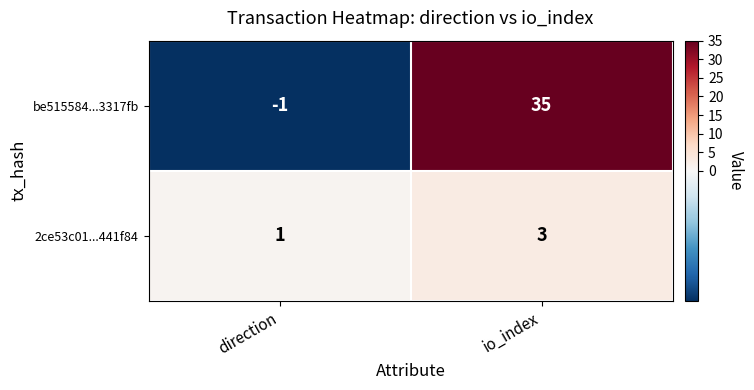

List the series in order of their overall mean, highest first.

be515584...3317fb, 2ce53c01...441f84